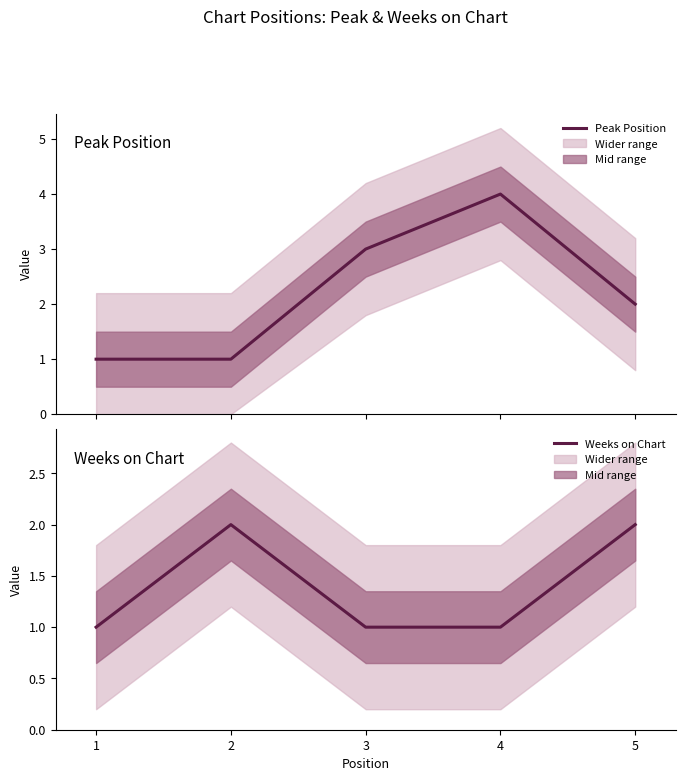

List the labels in order of Weeks on Chart value, smallest first.

1, 3, 4, 2, 5